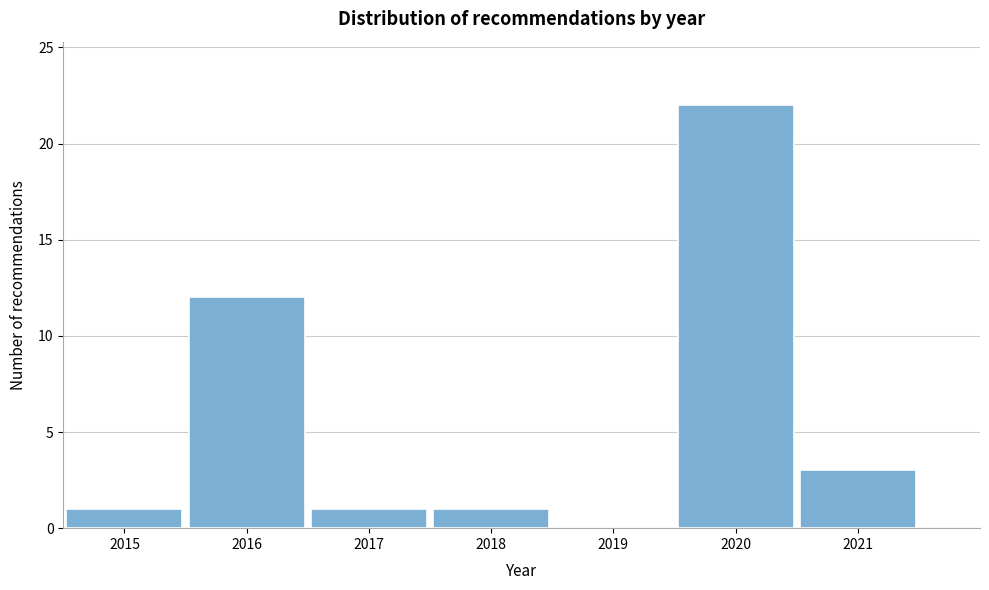

Reading right to left, list all the values displayed in this chart.

2021=3	2020=22	2019=0	2018=1	2017=1	2016=12	2015=1